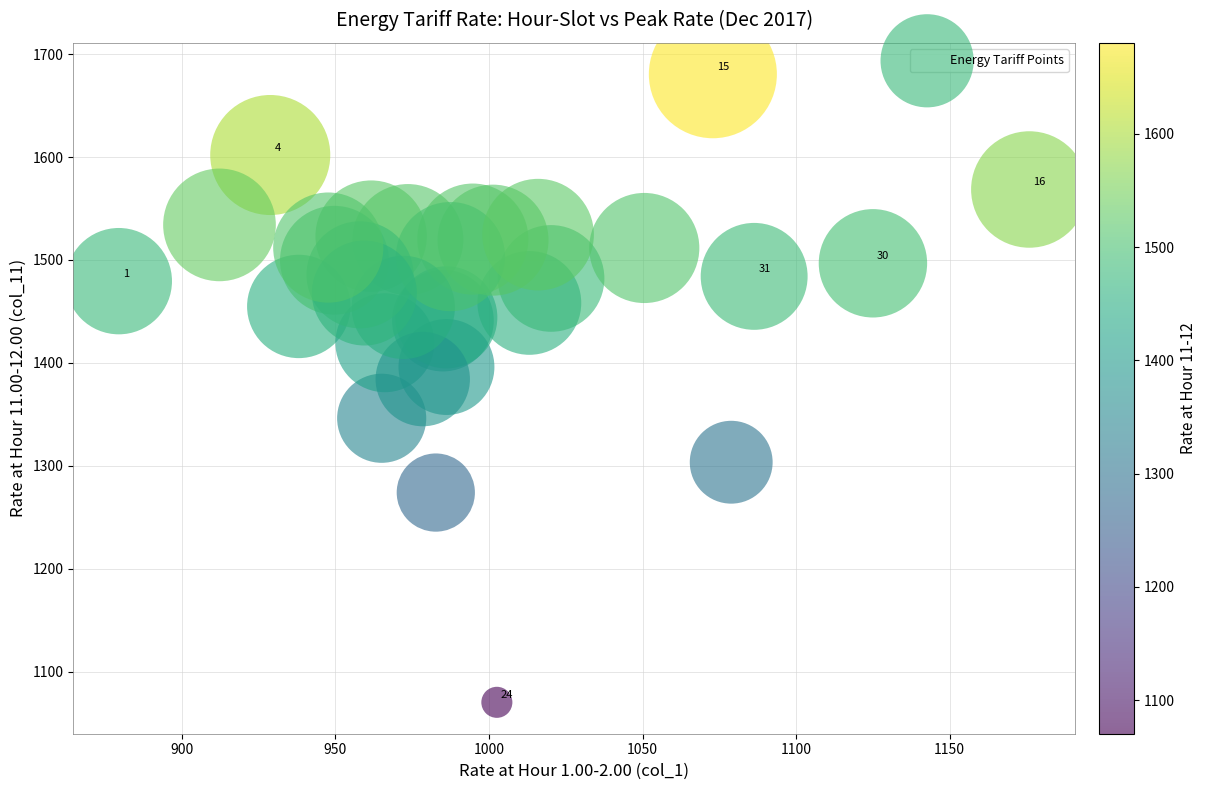

What Y value in the scatter plot is closest to 1375?

1384.2